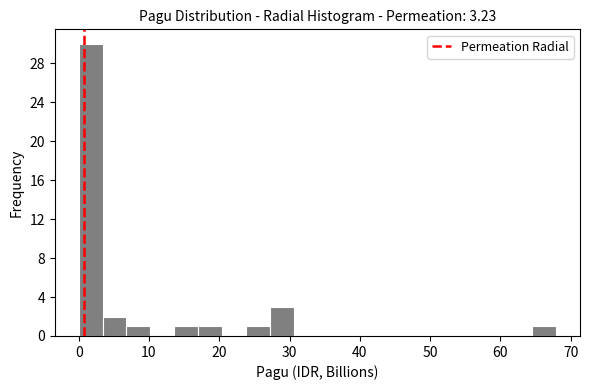

Read against the x-axis, roughly where is the centre of the tallest bar?

2